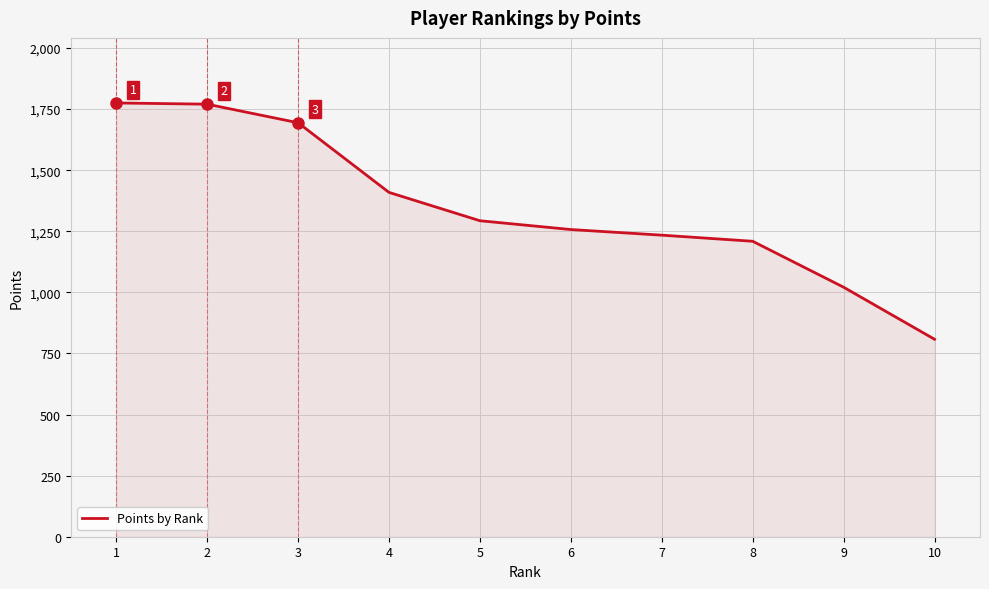

The chart shows a value of 1293 at 5. True or false?

True